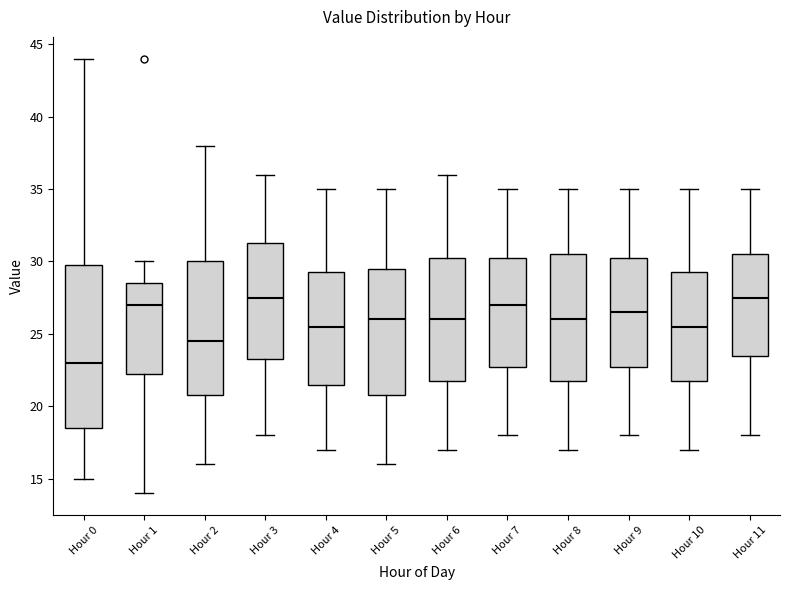

Reading left to right, read every box against the y-axis: the position of its median line, the range the box covers, and the ends of its whiskers. The values are not printed on the chart, so give them approximately, as read against the axis.

Hour 0: median 23.0, box 18.5 to 30.0, whiskers 15.0 to 44.0
Hour 1: median 27.0, box 22.5 to 28.5, whiskers 14.0 to 30.0
Hour 2: median 24.5, box 21.0 to 30.0, whiskers 16.0 to 38.0
Hour 3: median 27.5, box 23.5 to 31.5, whiskers 18.0 to 36.0
Hour 4: median 25.5, box 21.5 to 29.5, whiskers 17.0 to 35.0
Hour 5: median 26.0, box 21.0 to 29.5, whiskers 16.0 to 35.0
Hour 6: median 26.0, box 22.0 to 30.5, whiskers 17.0 to 36.0
Hour 7: median 27.0, box 23.0 to 30.5, whiskers 18.0 to 35.0
Hour 8: median 26.0, box 22.0 to 30.5, whiskers 17.0 to 35.0
Hour 9: median 26.5, box 23.0 to 30.5, whiskers 18.0 to 35.0
Hour 10: median 25.5, box 22.0 to 29.5, whiskers 17.0 to 35.0
Hour 11: median 27.5, box 23.5 to 30.5, whiskers 18.0 to 35.0